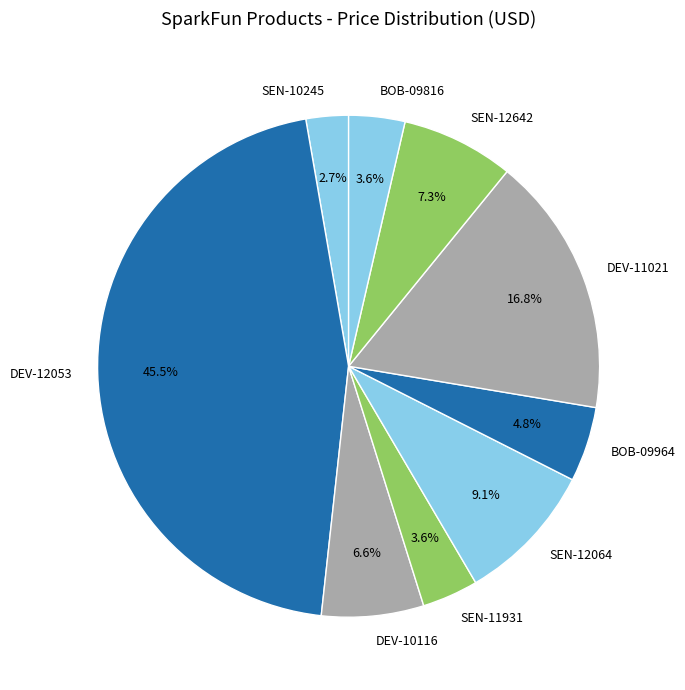

Which slice is the largest?

DEV-12053